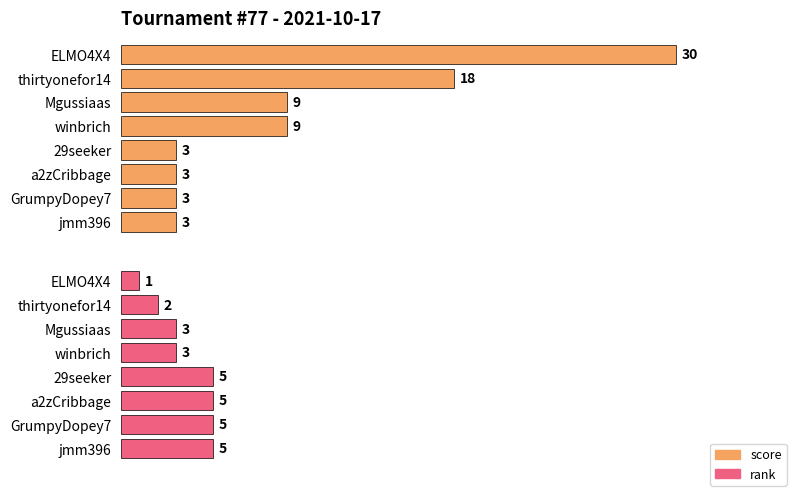

The value of rank at Mgussiaas is 1. True or false?

False